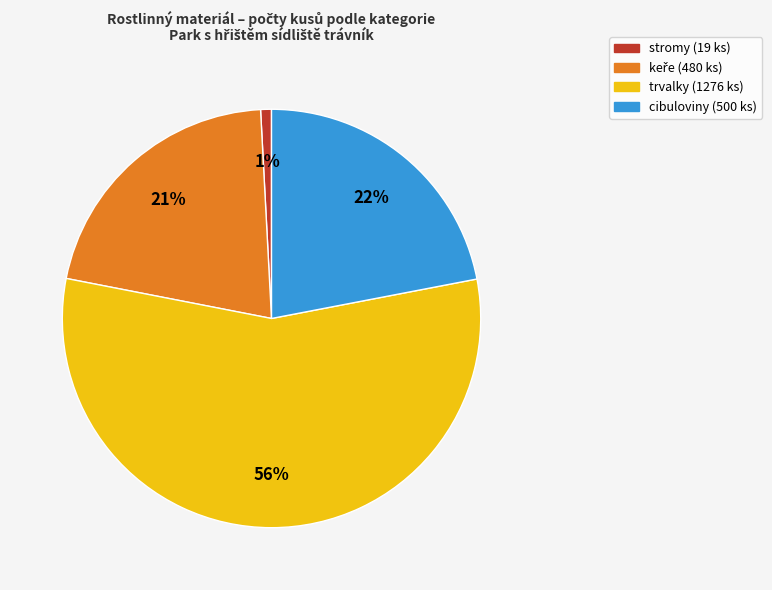

True or false: stromy (19 ks) accounts for 8% of the total.

False